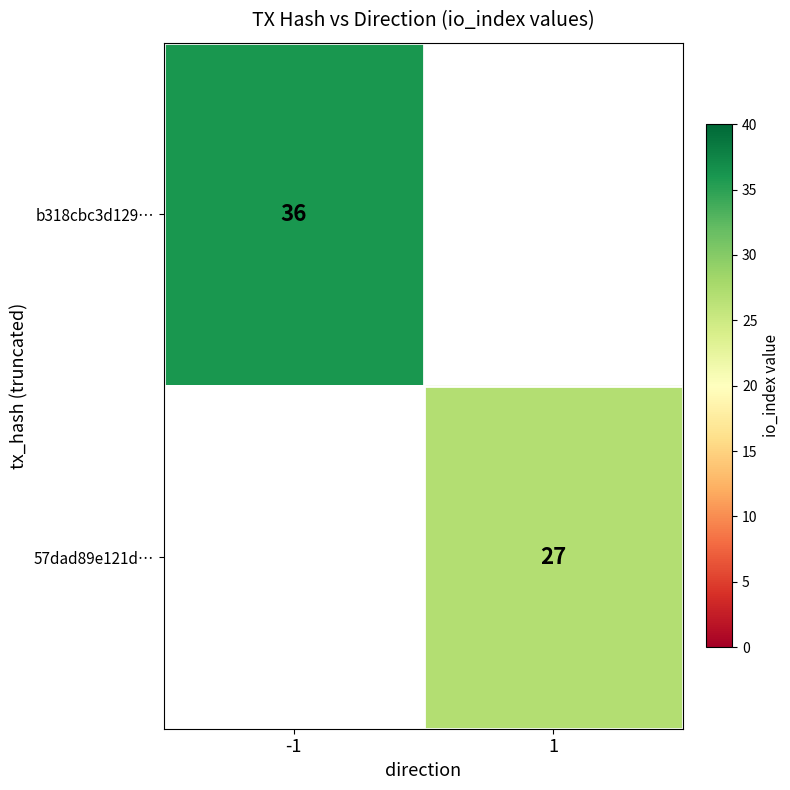

Is the value of b318cbc3d129… at -1 greater than the value of 57dad89e121d… at 1?

Yes